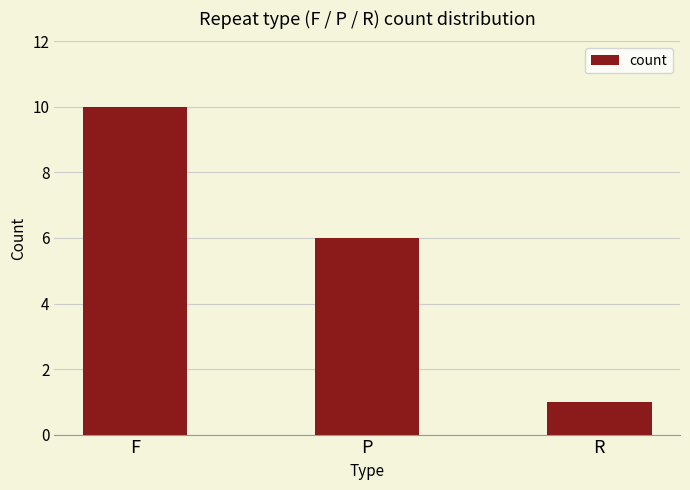

Where does the data first go above 6?

F